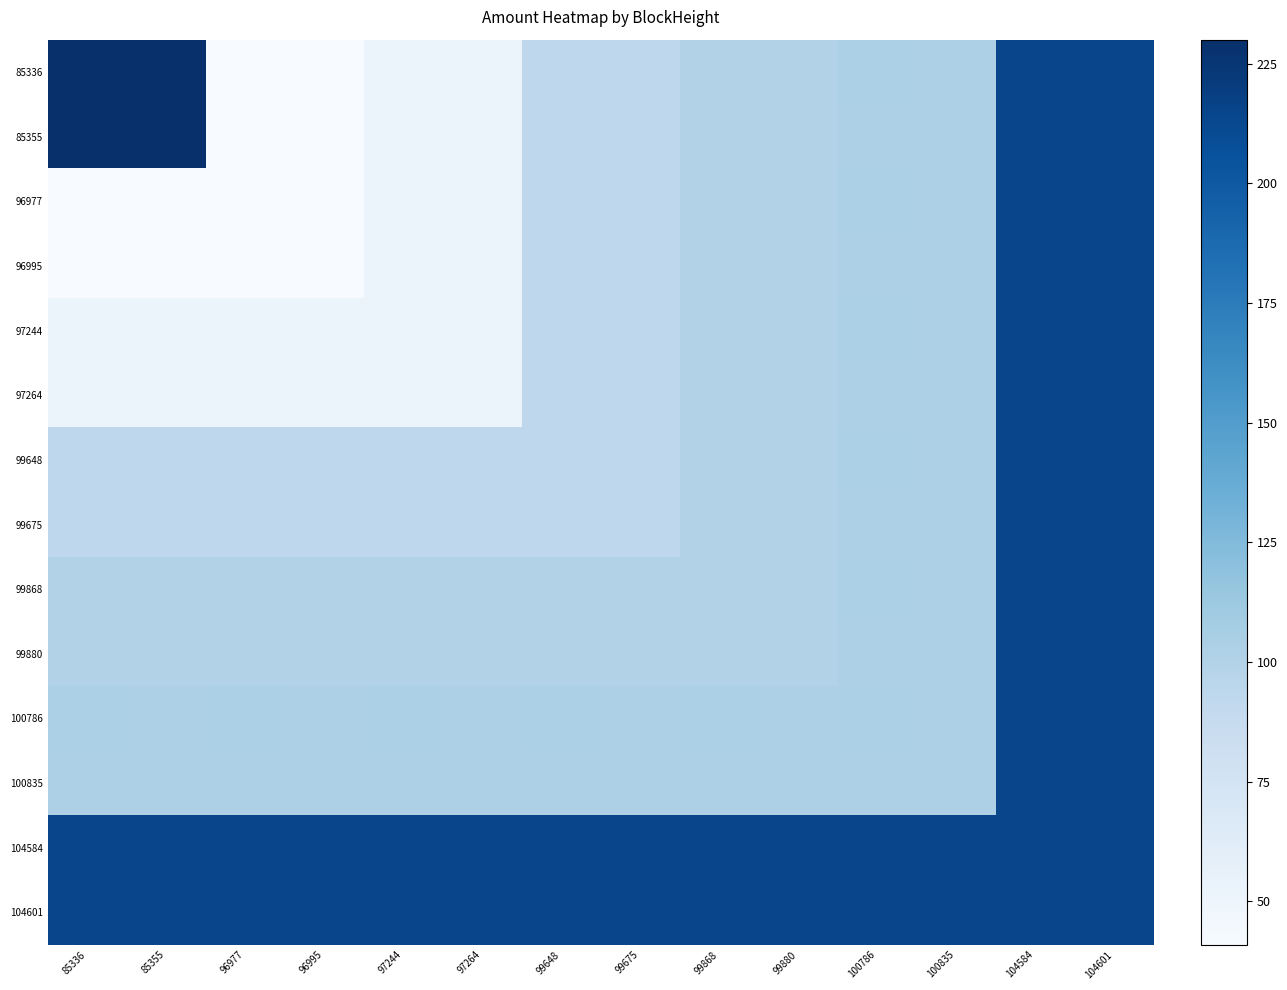

What is the total value across all series at 99675?

1578.0